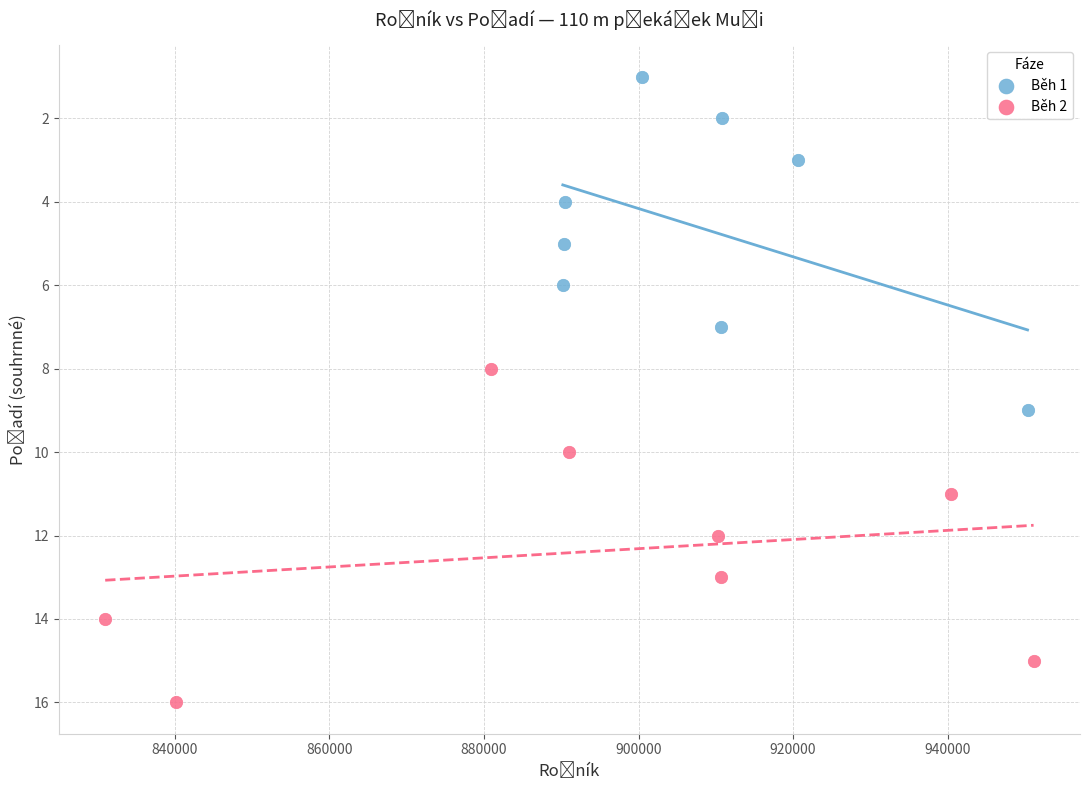

Which series reaches the minimum Y coordinate?

Běh 1